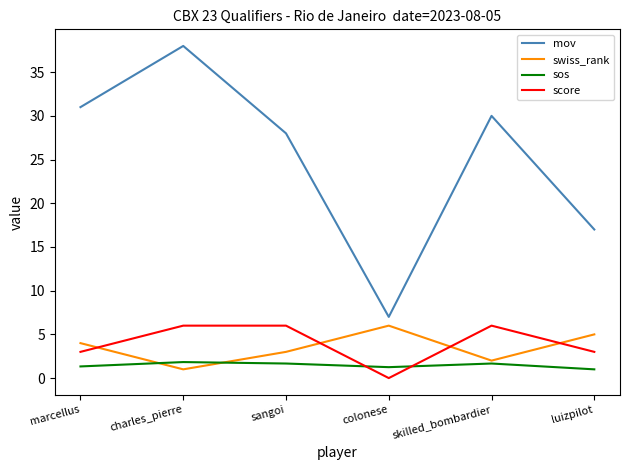

At how many categories does at least one series exceed 34?

1